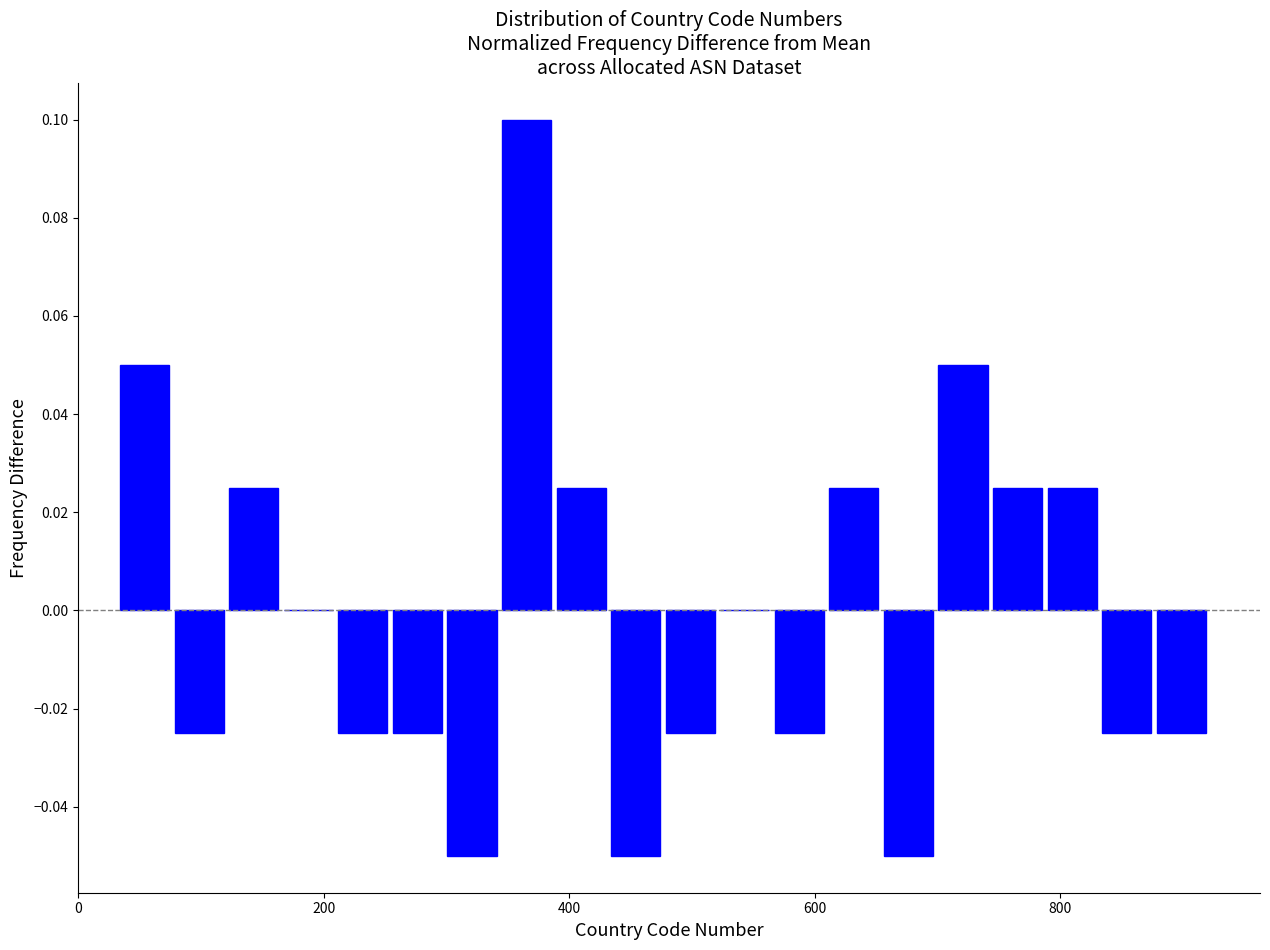

Around what value on the x-axis is the tallest bar? Give the approximate position of its centre, as read against the axis.

360